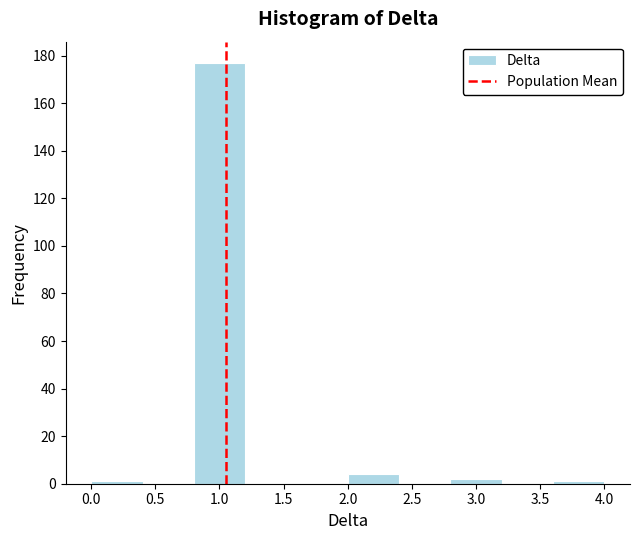

Which range on the x-axis has the tallest bar?

0.8 to 1.2